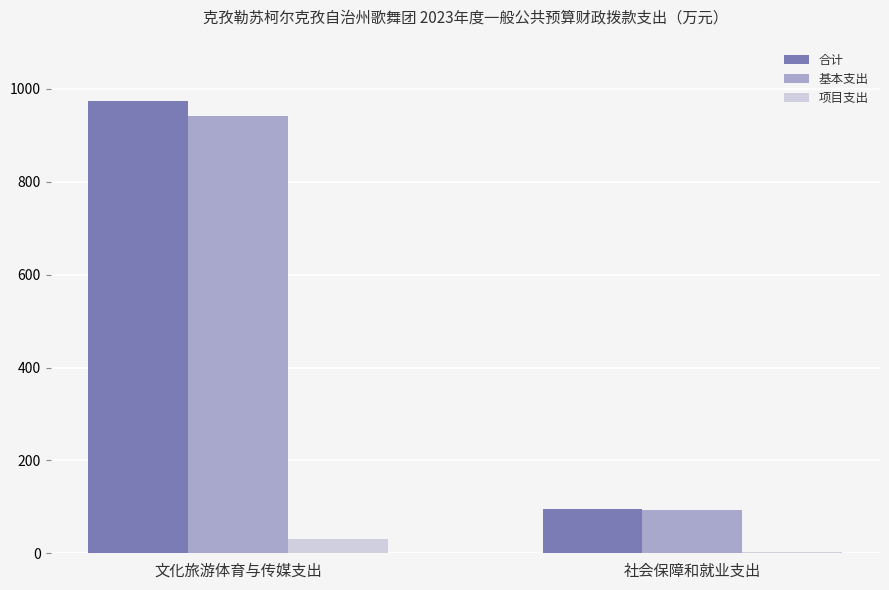

At which category is the sum across all series the highest?

文化旅游体育与传媒支出